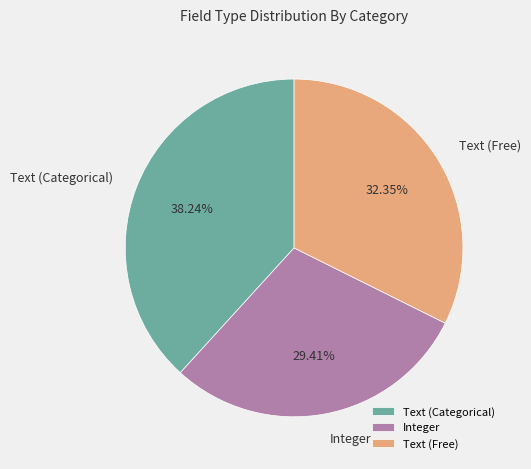

Which has a higher value, Integer or Text (Categorical)?

Text (Categorical)